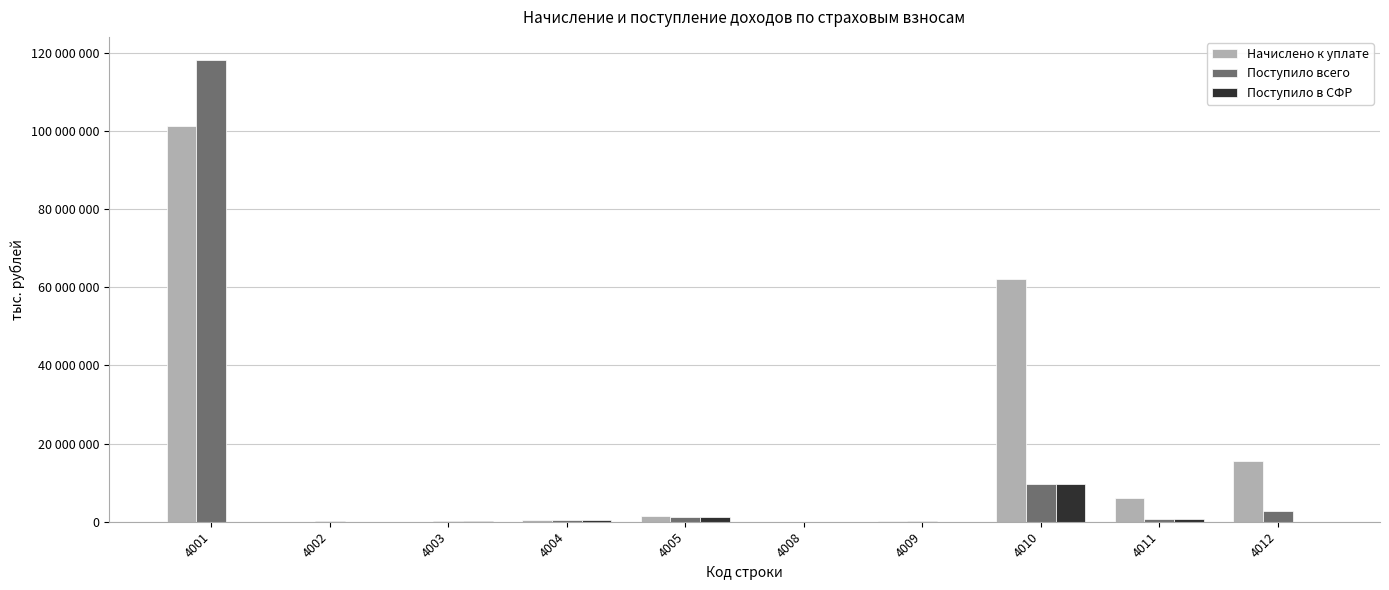

At which label does Поступило всего reach its peak?

4001